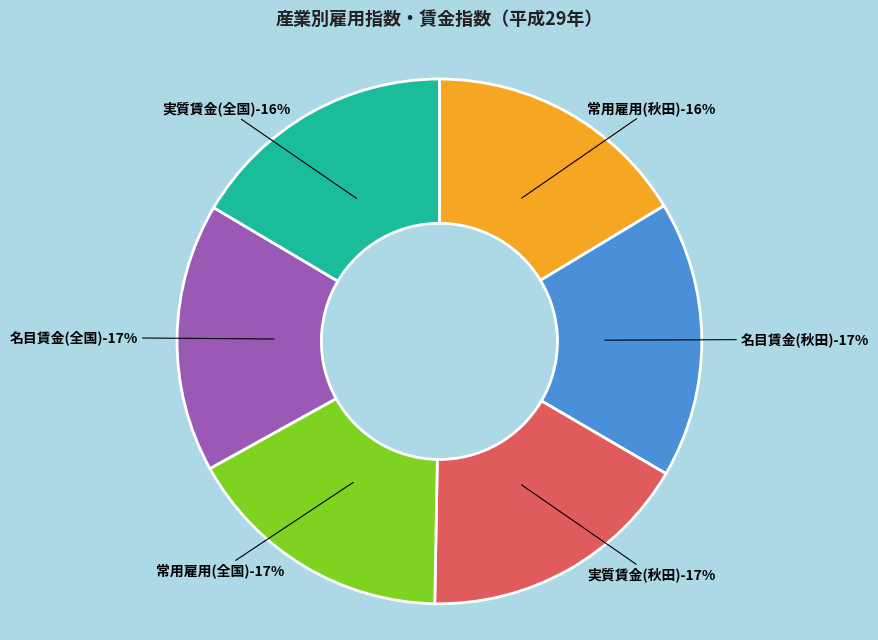

Rank the categories by value from lowest to highest.

常用雇用指数 秋田県 平成29年, 実質賃金指数 全国 平成29年, 名目賃金指数 全国 平成29年, 常用雇用指数 全国 平成29年, 実質賃金指数 秋田県 平成29年, 名目賃金指数 秋田県 平成29年